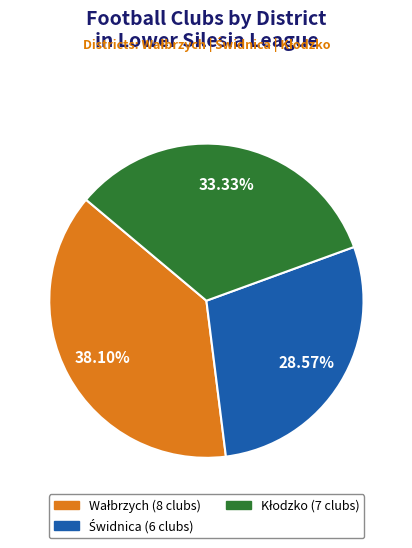

Is there a majority slice in this chart?

No